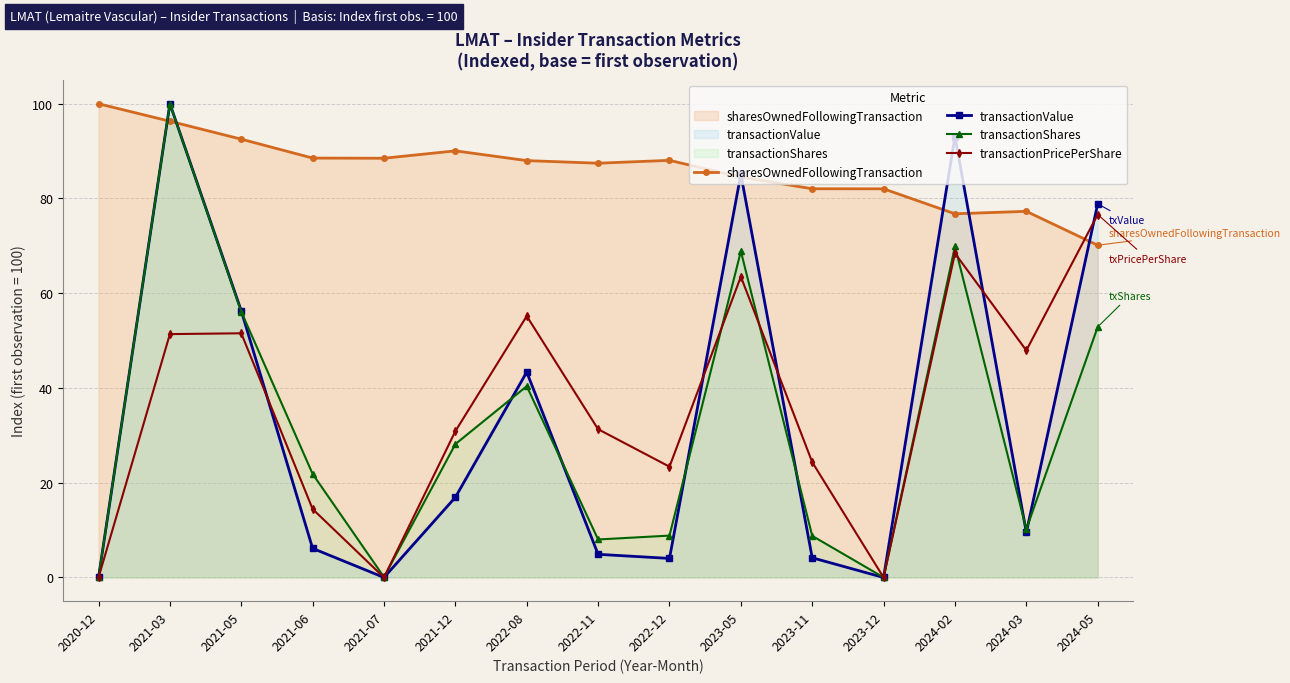

At which category is the sum across all series the highest?

2021-03